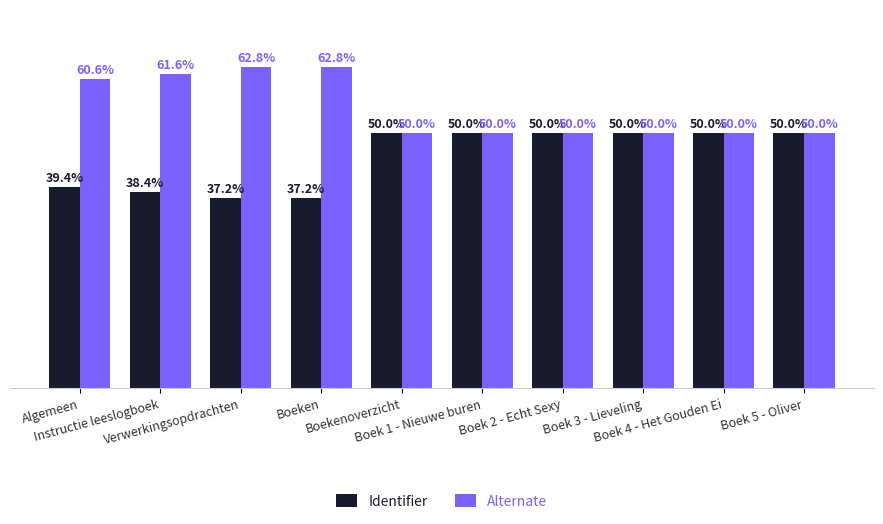

Rank the series by their average value, from highest to lowest.

Alternate, Identifier